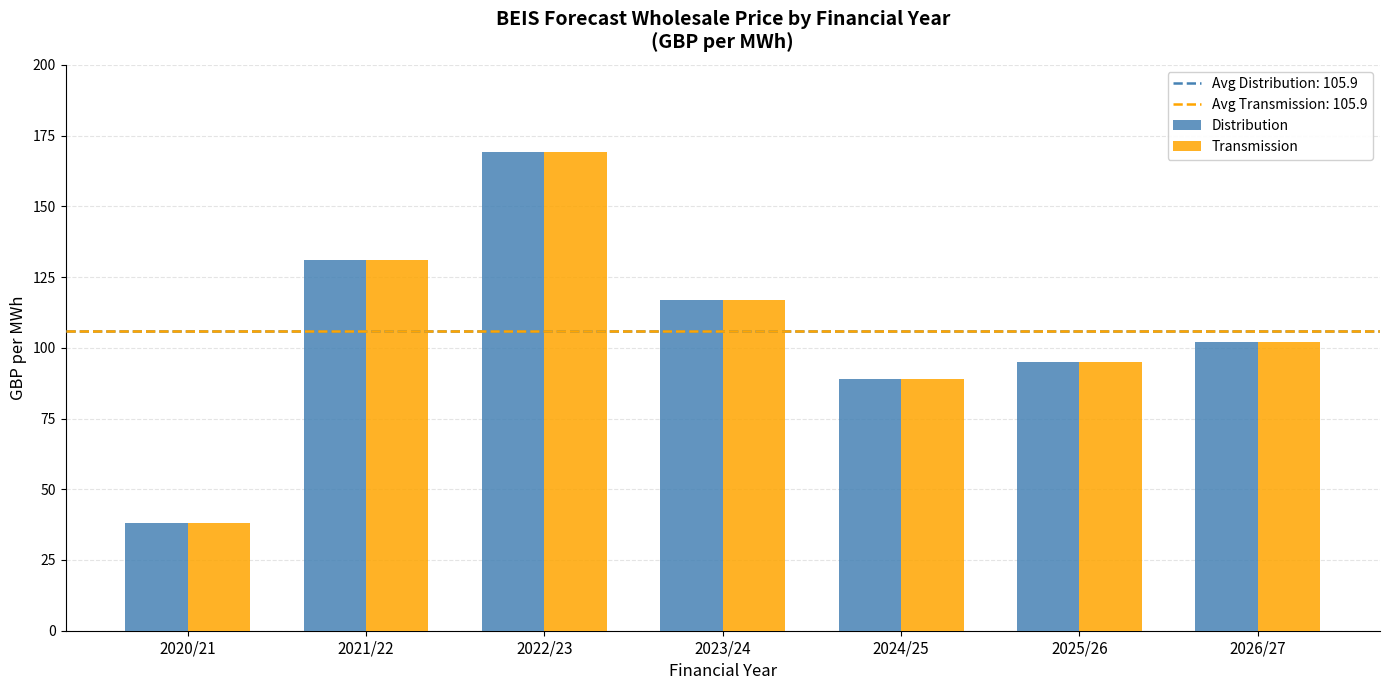

What is the difference between the maximum and second lowest values in the Distribution series?

80.1